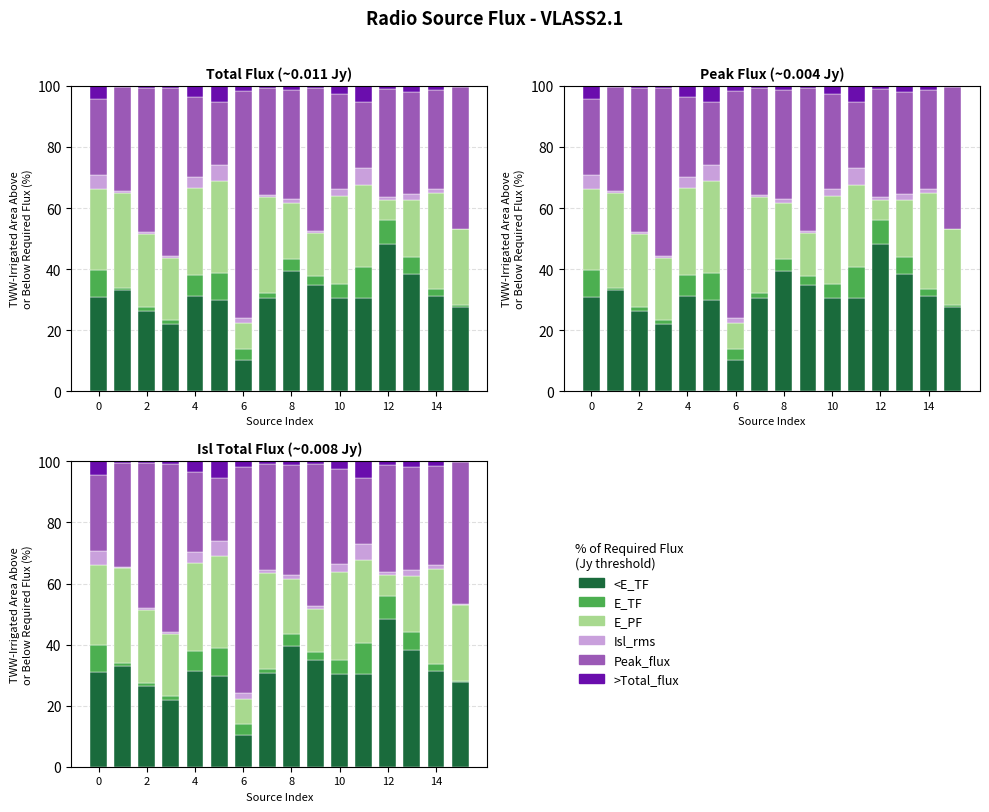

Where is Isl_rms nearest to the value 2?

13